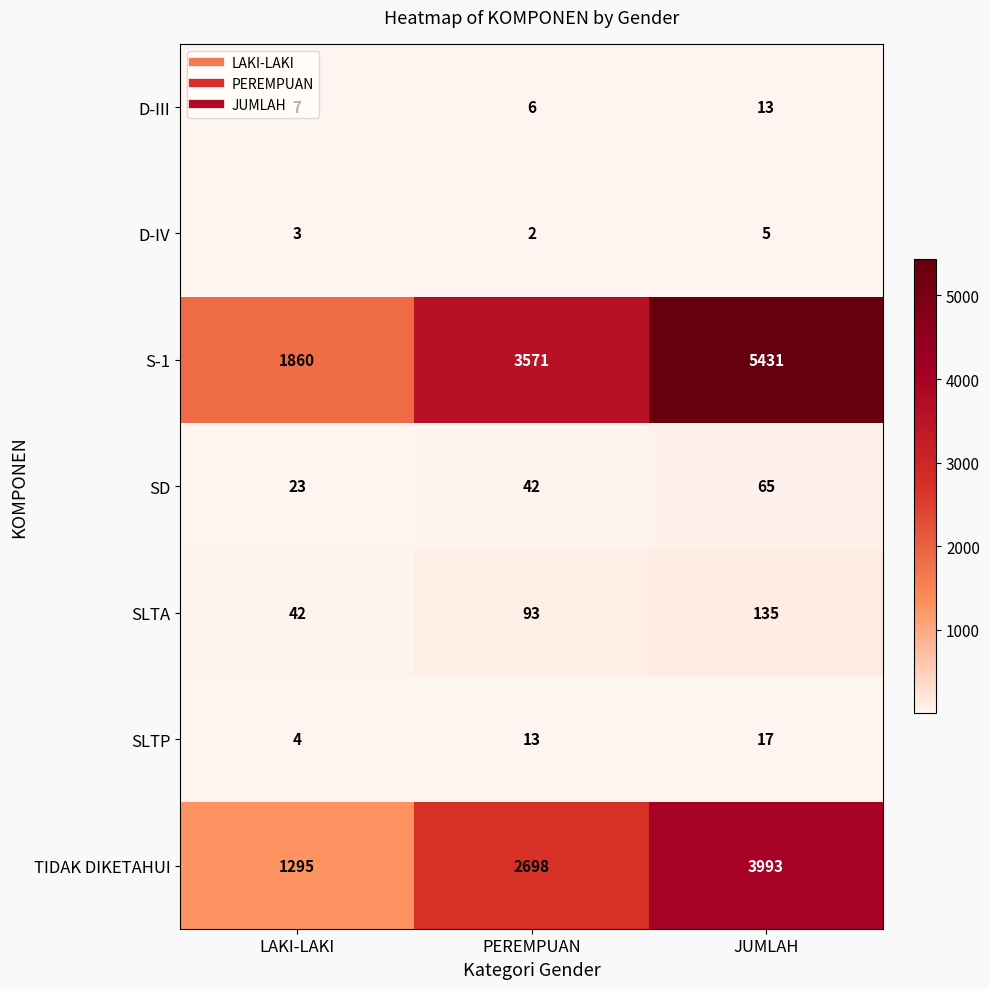

How many values in the SD series are below 42?

1